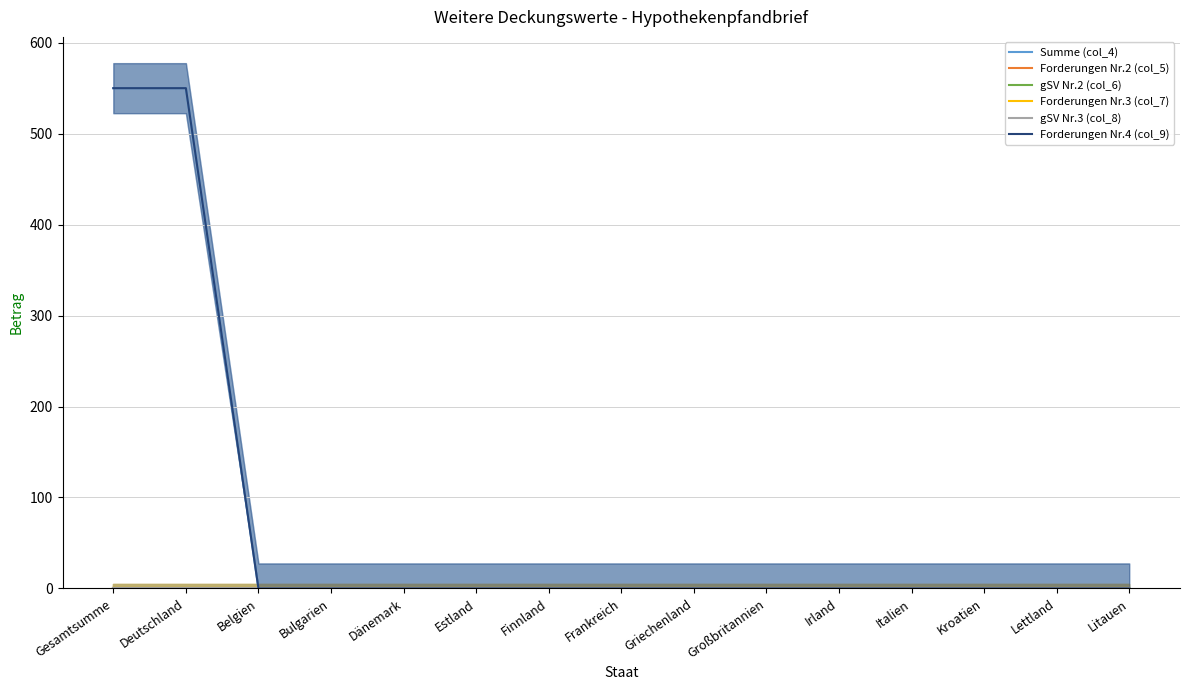

True or false: Forderungen Nr.2 (col_5) and Forderungen Nr.4 (col_9) intersect in this chart.

False